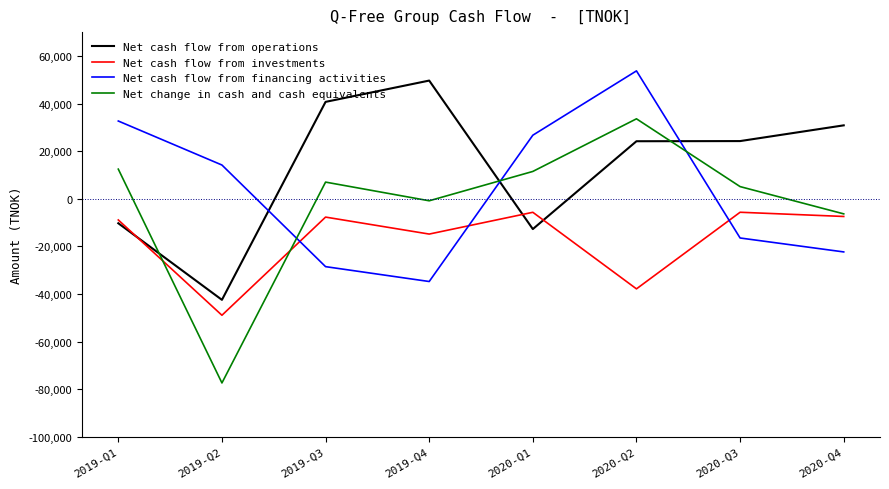

What position from the left is 2020-Q2?

6